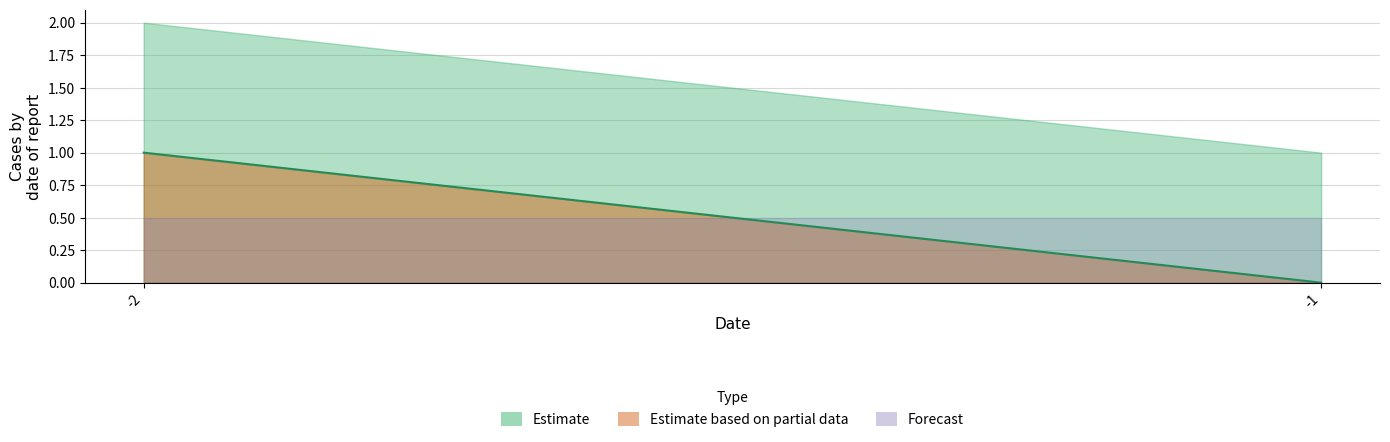

How many lines are shown in the chart?

2